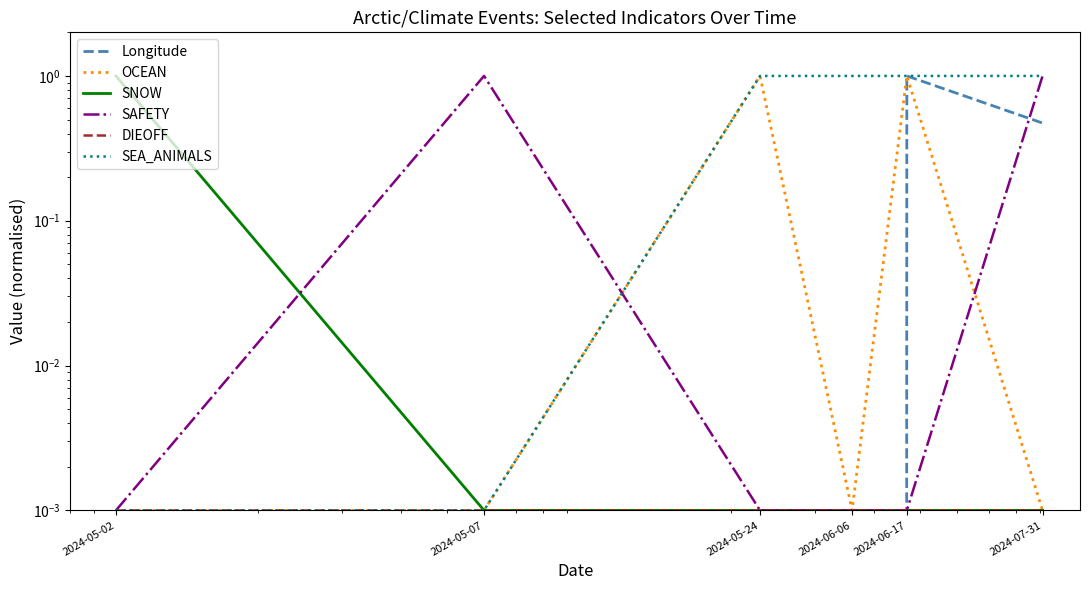

What are all the series names shown in the legend?

Longitude, OCEAN, SNOW, SAFETY, DIEOFF, SEA_ANIMALS